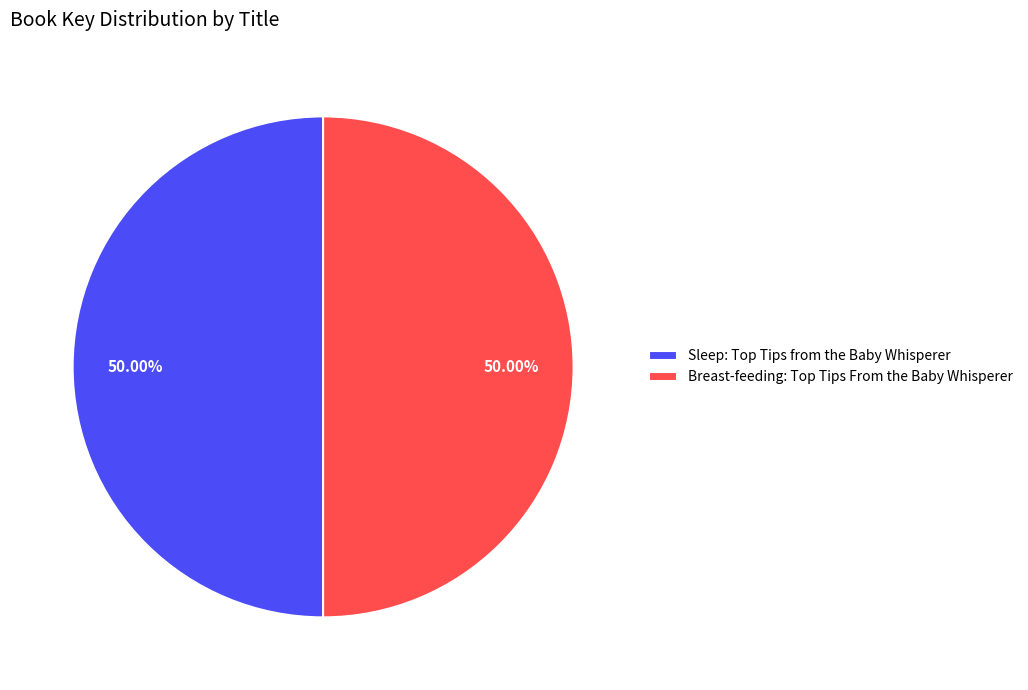

How many segments does this pie chart have?

2